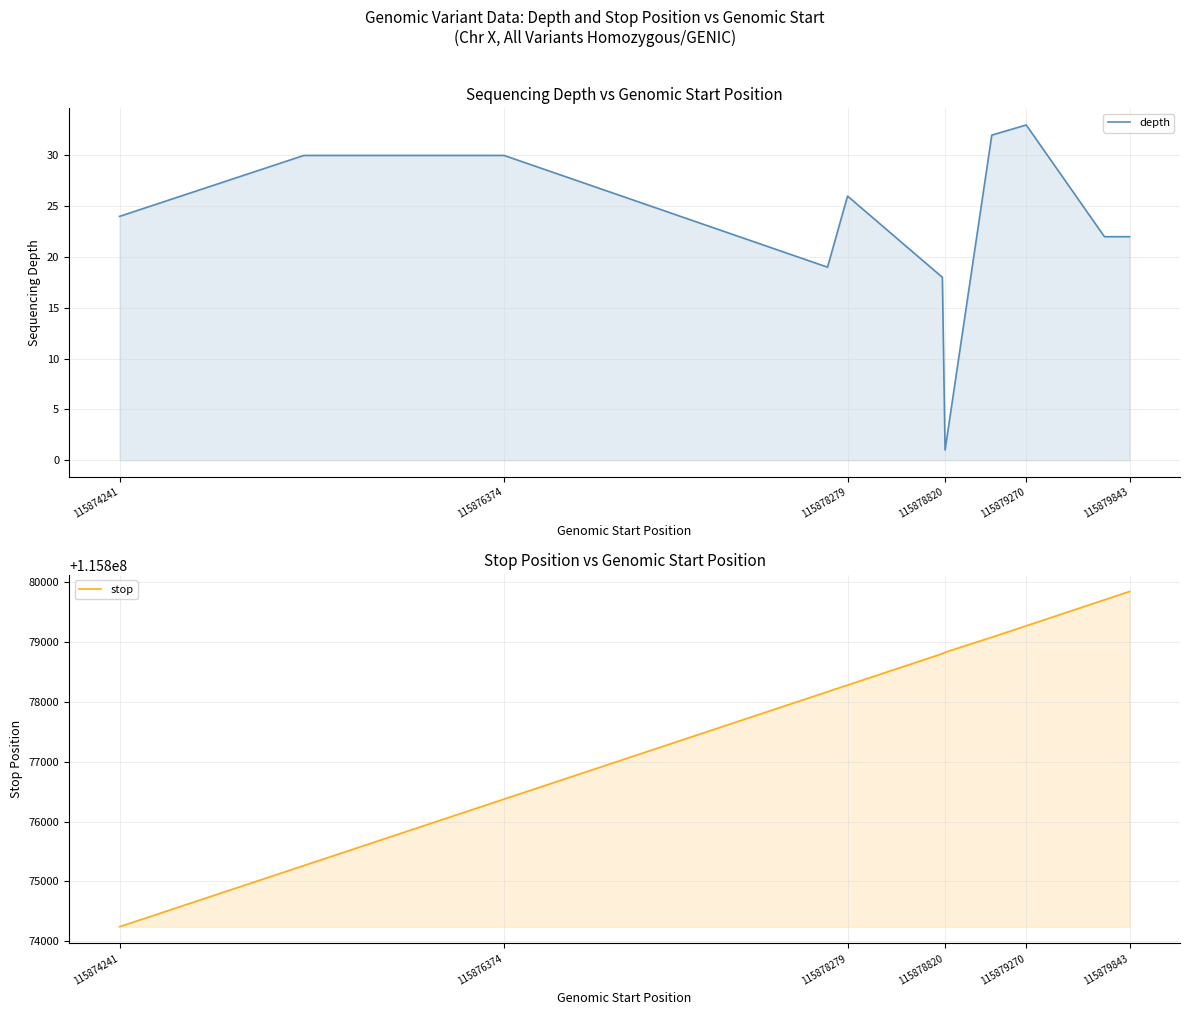

Reading left to right, extract all data points from this chart.

depth: 24	30	30	19	26	18	1	32	33	22	22
stop: 115874242	115875264	115876375	115878169	115878280	115878806	115878829	115879080	115879271	115879705	115879844